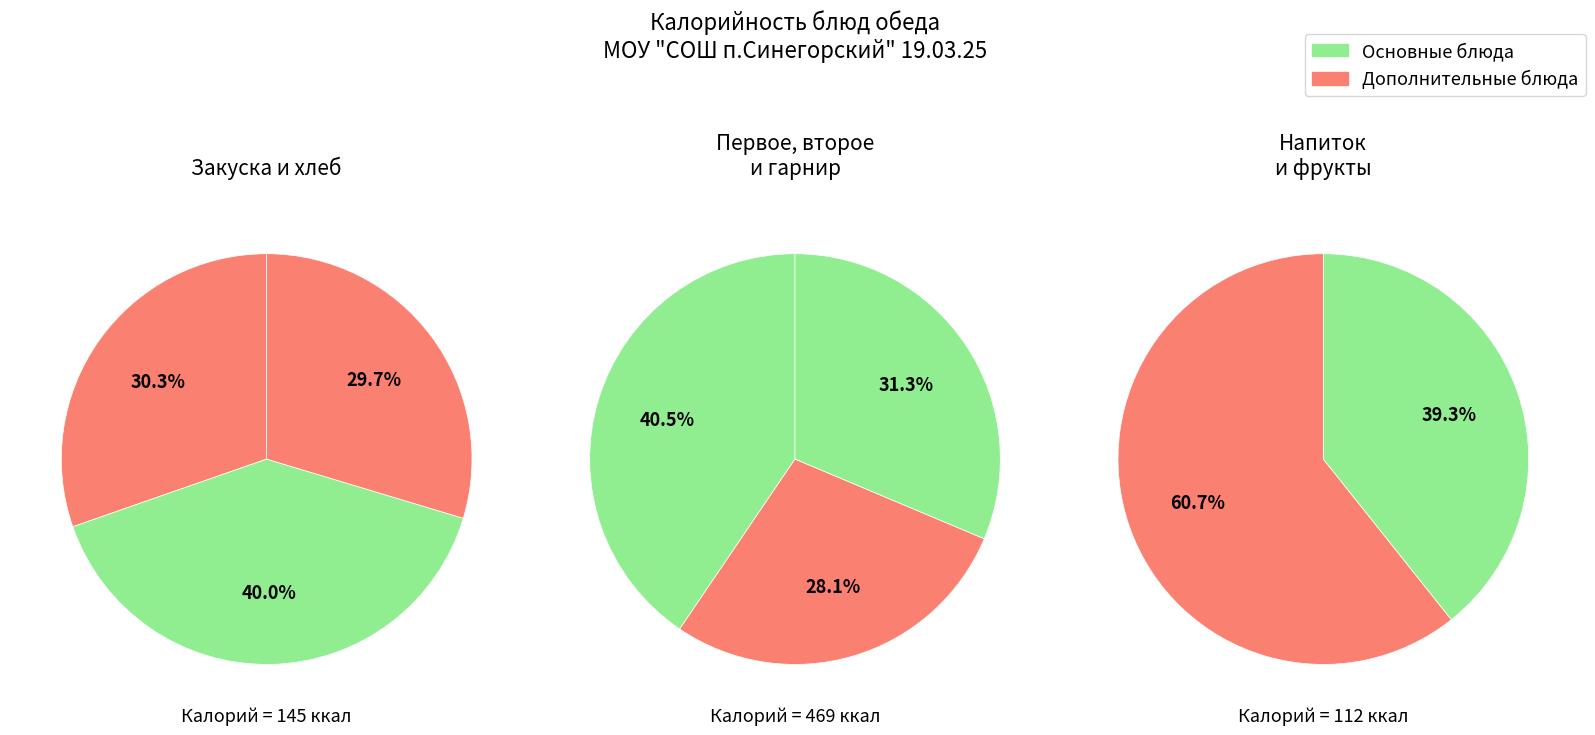

Count the number of slices in the pie.

8